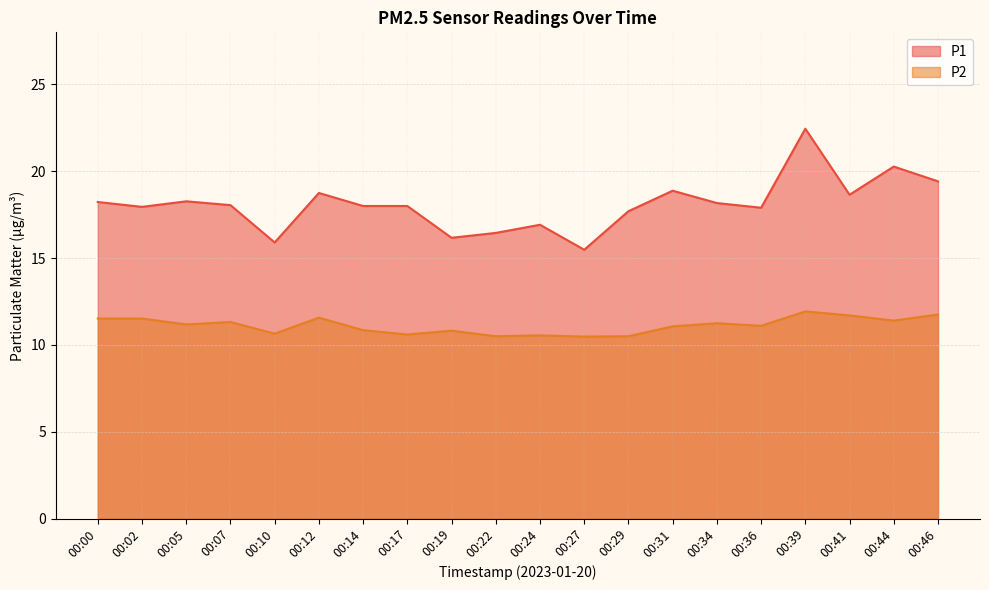

List the labels in order of P2 value, largest first.

00:39, 00:46, 00:41, 00:12, 00:00, 00:02, 00:44, 00:07, 00:34, 00:05, 00:36, 00:31, 00:14, 00:19, 00:10, 00:17, 00:24, 00:22, 00:29, 00:27